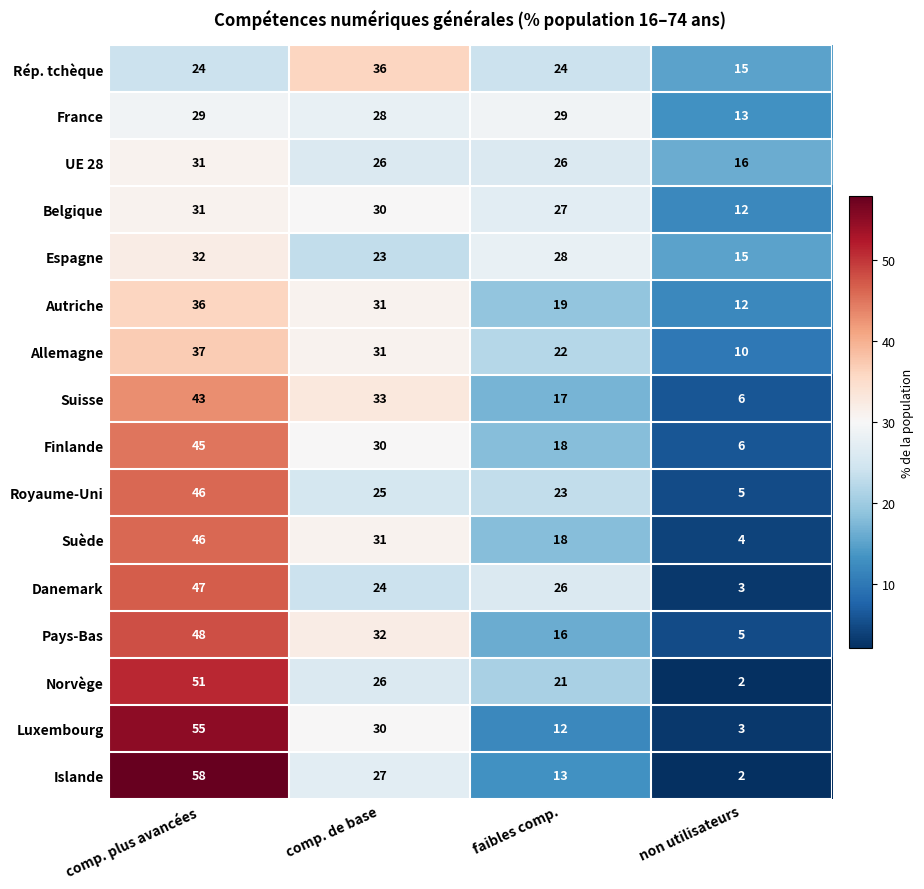

What is the spread (max minus min) of values at comp. plus avancées?

34